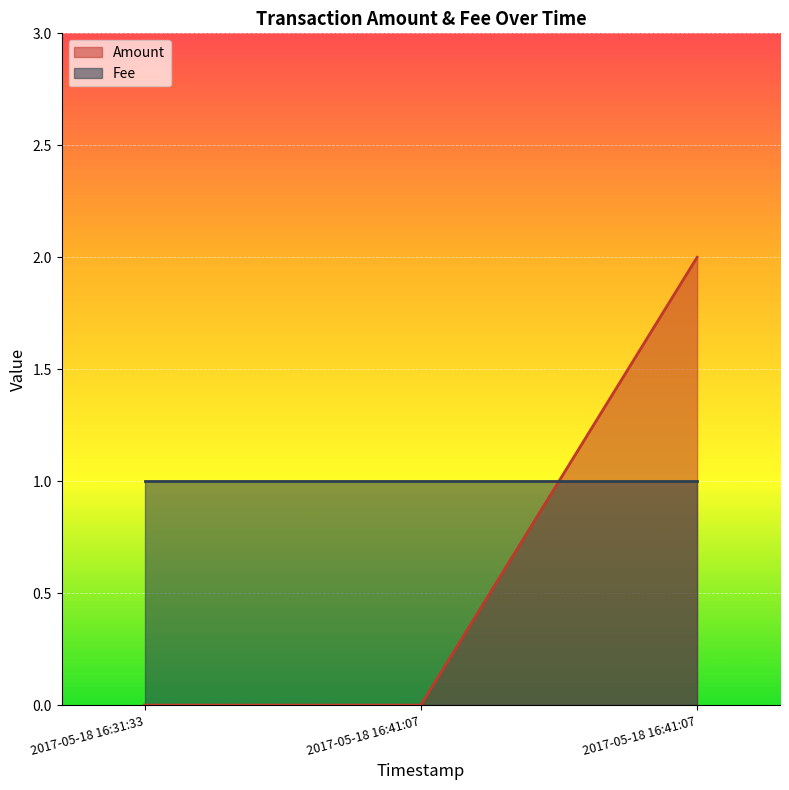

How many categories are shown in the chart?

3